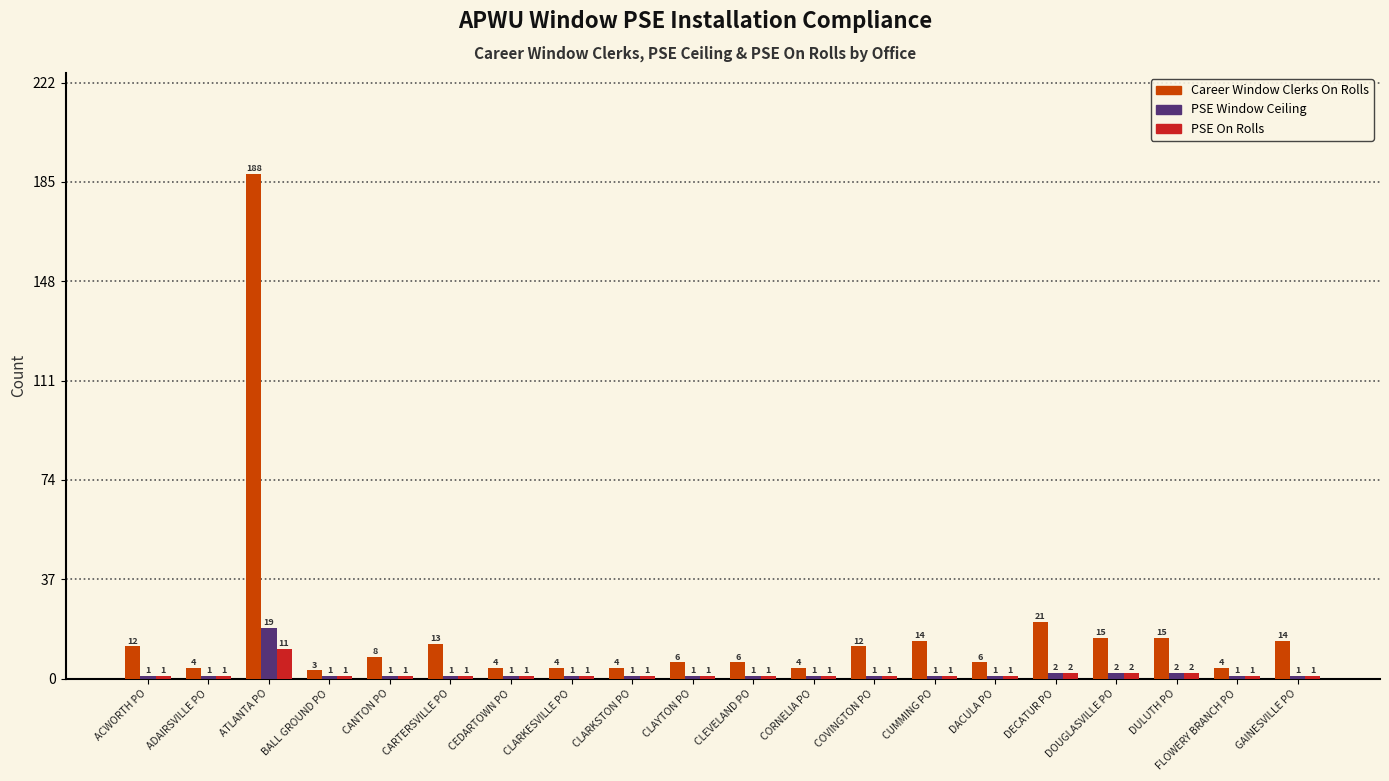

Between DACULA PO and GAINESVILLE PO, which series saw the biggest shift?

Career Window Clerks On Rolls